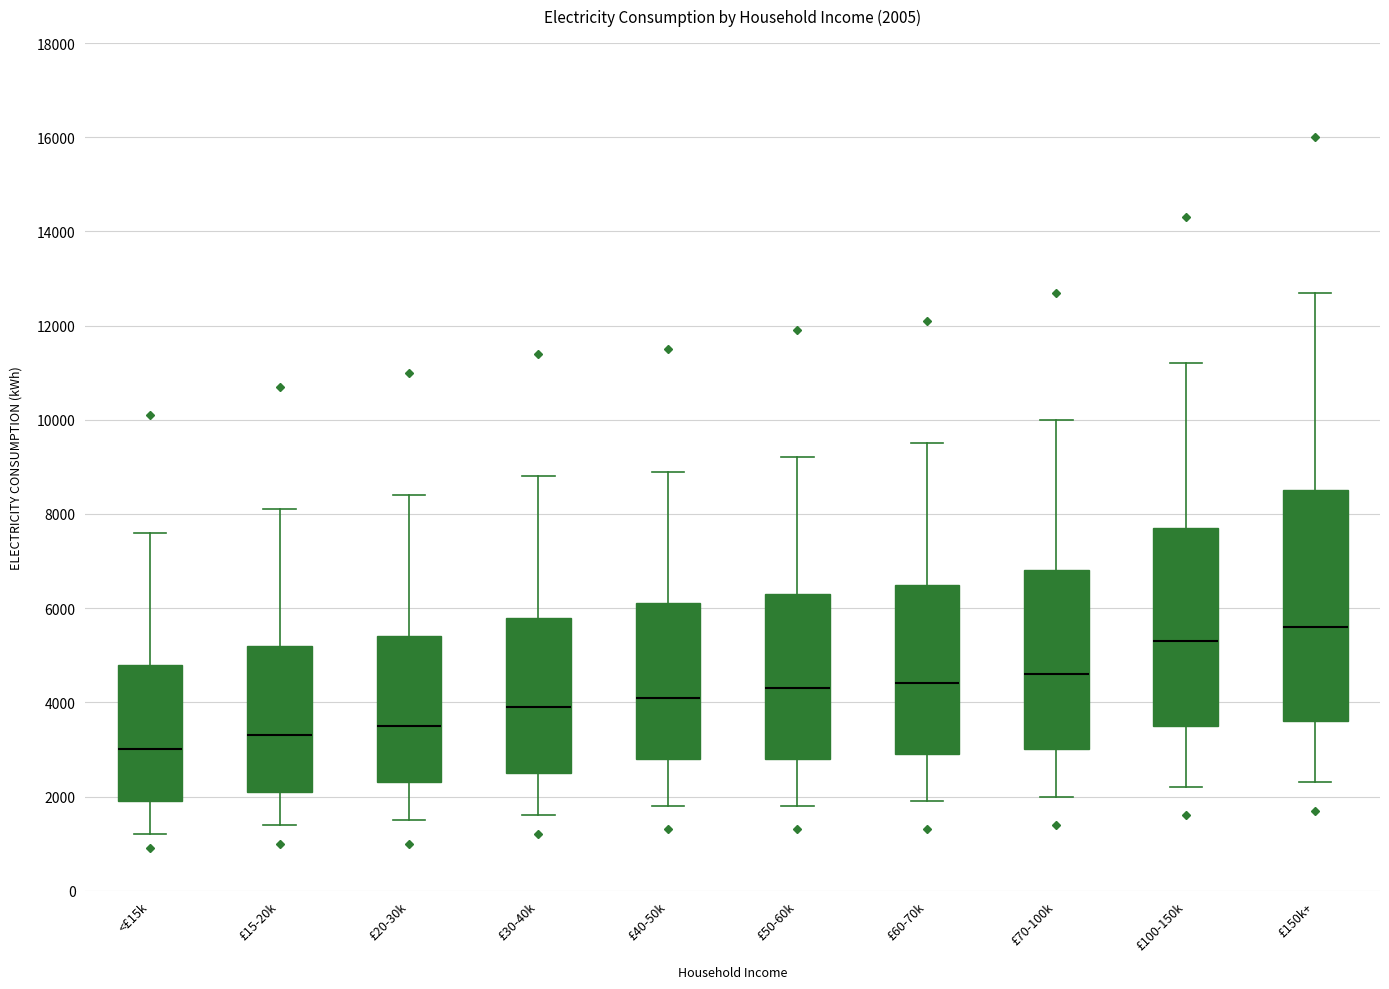

Which box has the highest median line?

£150k+